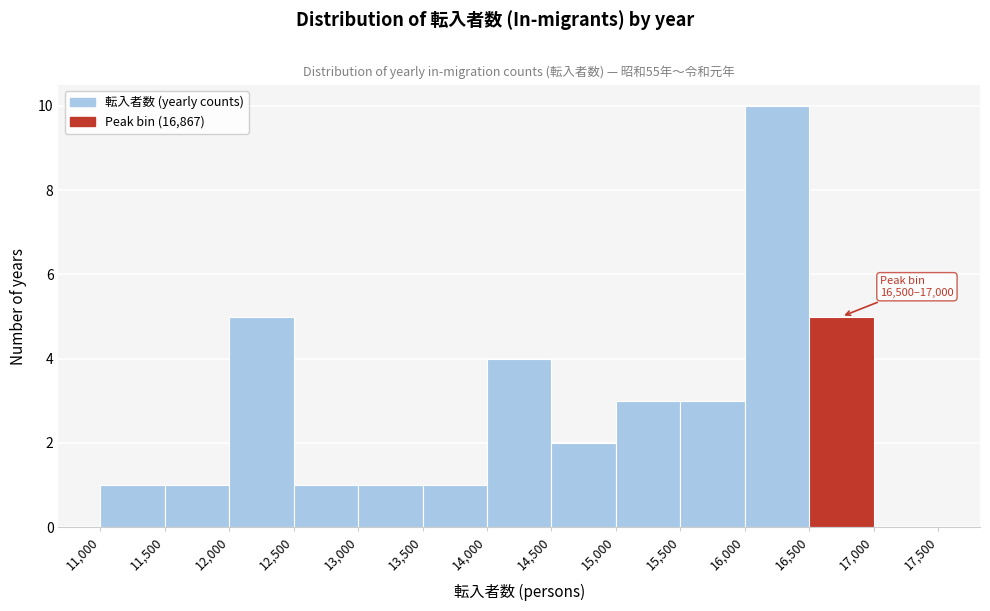

Over which range of the x-axis is the bar tallest?

16,000 to 16,500